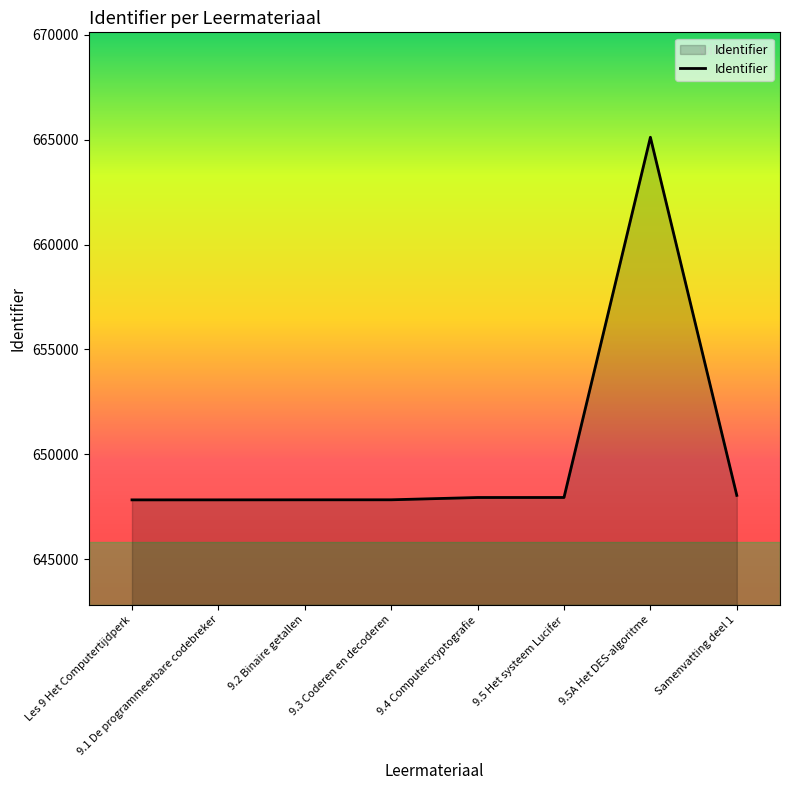

How many values are below 647947?

4